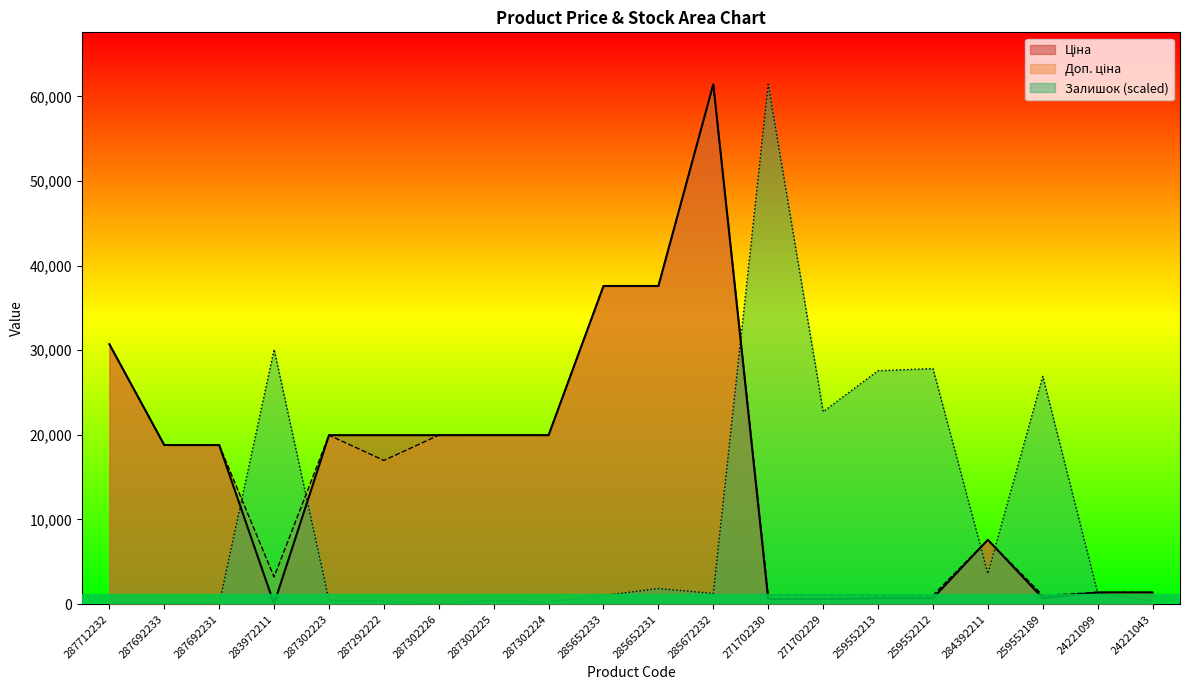

Which has a higher value, 259552213 or 287302224?

287302224